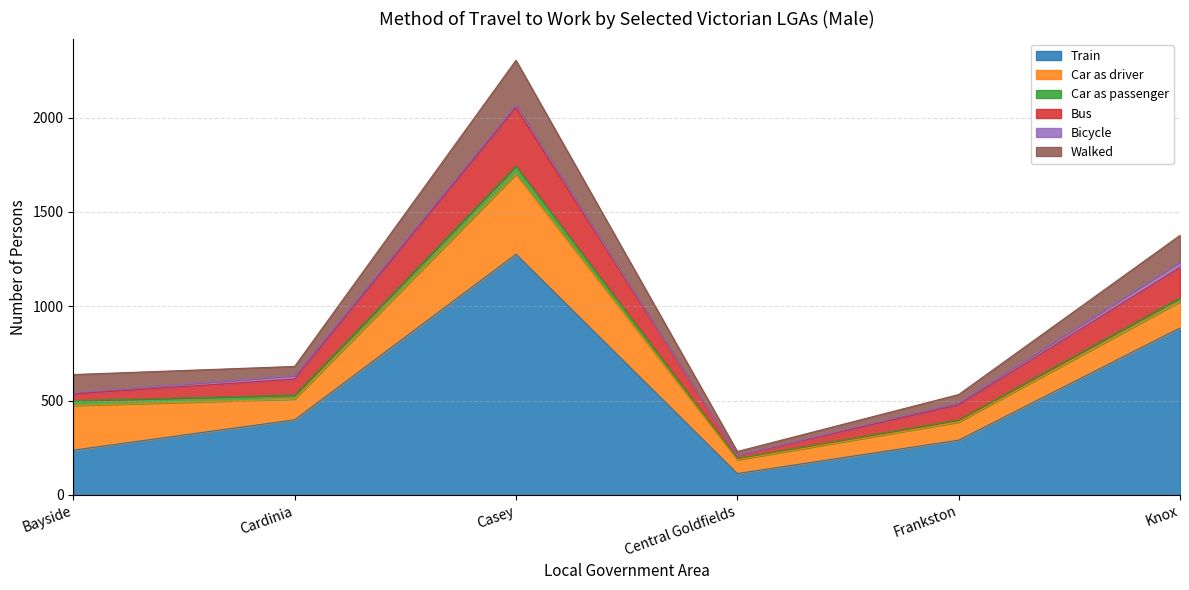

What is the label of the 6th point from the right?

Bayside